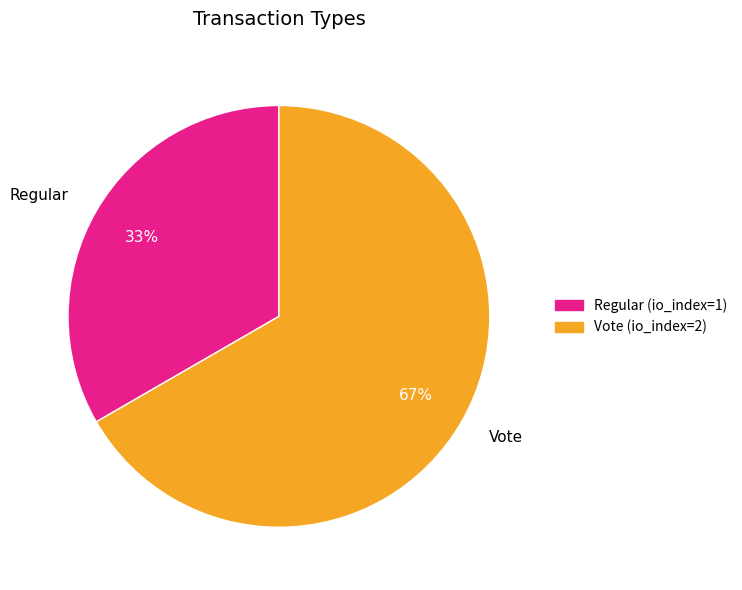

Which slice is the largest?

Vote